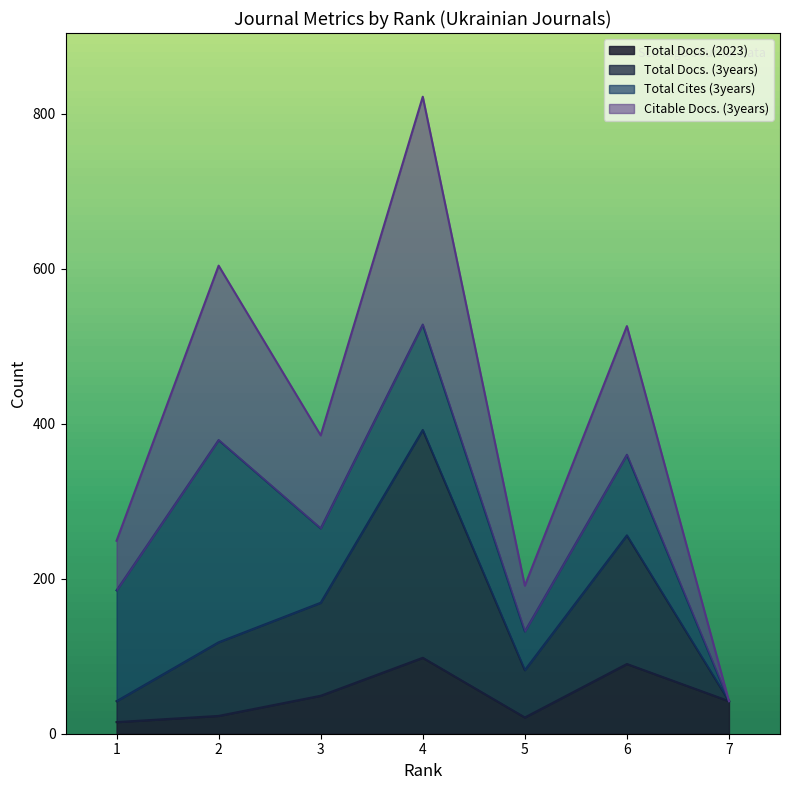

What is the maximum value for Total Docs. (2023)?

98